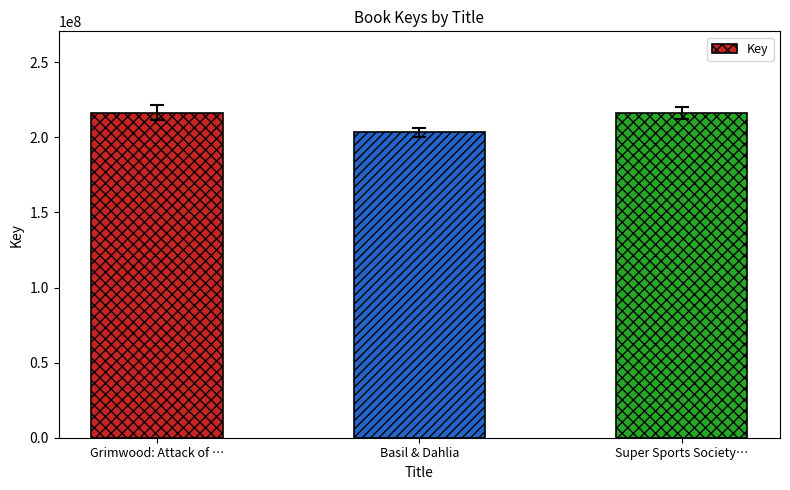

What is the difference between the values at Super Sports Society… and Basil & Dahlia?

12966841